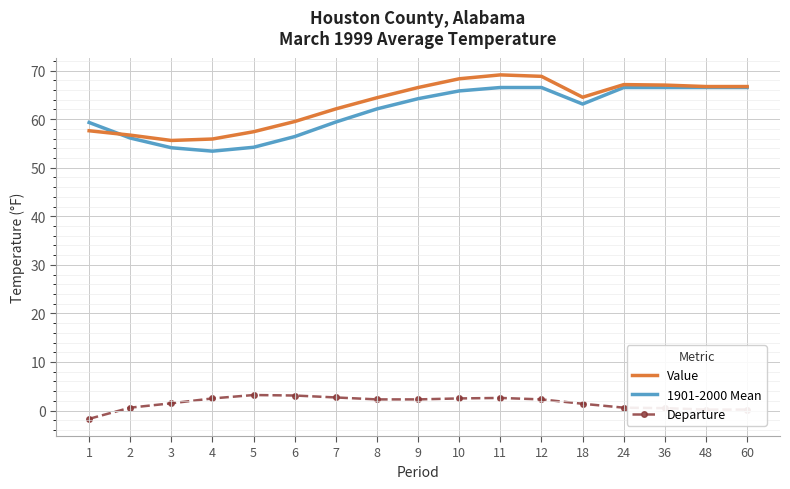

The Departure series shows 0.5 at 36. True or false?

True